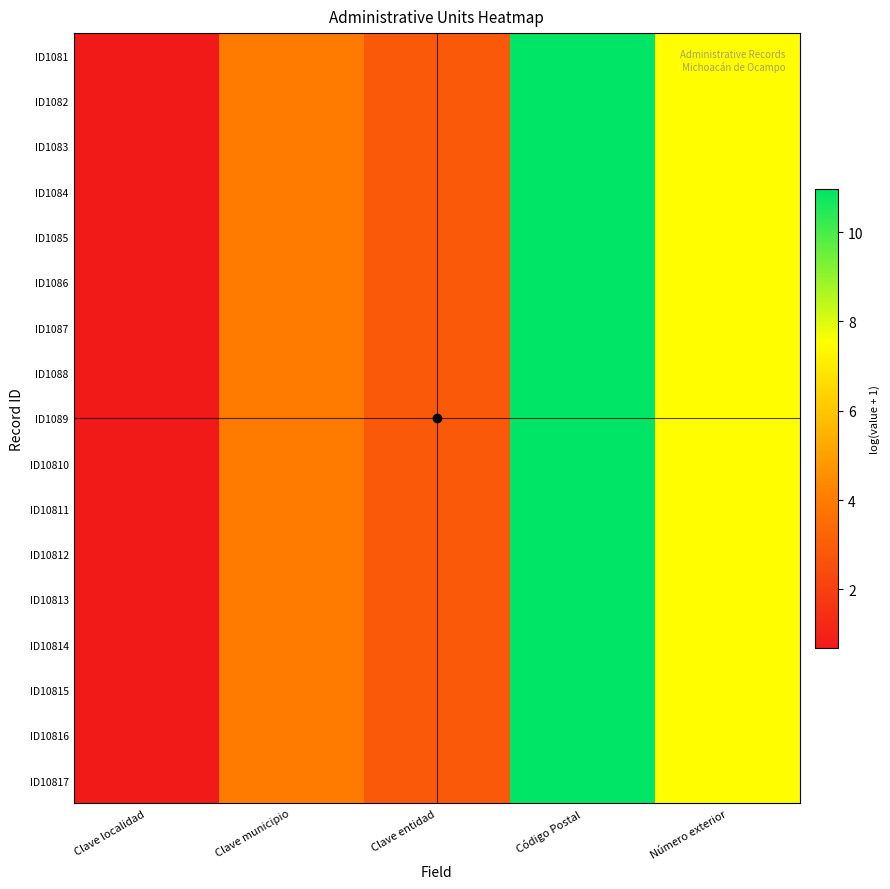

Reading right to left, list all the values displayed in this chart.

ID1081: Número exterior=7.5	Código Postal=11.0	Clave entidad=2.8	Clave municipio=4.0	Clave localidad=0.7
ID1082: Número exterior=7.5	Código Postal=11.0	Clave entidad=2.8	Clave municipio=4.0	Clave localidad=0.7
ID1083: Número exterior=7.5	Código Postal=11.0	Clave entidad=2.8	Clave municipio=4.0	Clave localidad=0.7
ID1084: Número exterior=7.5	Código Postal=11.0	Clave entidad=2.8	Clave municipio=4.0	Clave localidad=0.7
ID1085: Número exterior=7.5	Código Postal=11.0	Clave entidad=2.8	Clave municipio=4.0	Clave localidad=0.7
ID1086: Número exterior=7.5	Código Postal=11.0	Clave entidad=2.8	Clave municipio=4.0	Clave localidad=0.7
ID1087: Número exterior=7.5	Código Postal=11.0	Clave entidad=2.8	Clave municipio=4.0	Clave localidad=0.7
ID1088: Número exterior=7.5	Código Postal=11.0	Clave entidad=2.8	Clave municipio=4.0	Clave localidad=0.7
ID1089: Número exterior=7.5	Código Postal=11.0	Clave entidad=2.8	Clave municipio=4.0	Clave localidad=0.7
ID10810: Número exterior=7.5	Código Postal=11.0	Clave entidad=2.8	Clave municipio=4.0	Clave localidad=0.7
ID10811: Número exterior=7.5	Código Postal=11.0	Clave entidad=2.8	Clave municipio=4.0	Clave localidad=0.7
ID10812: Número exterior=7.5	Código Postal=11.0	Clave entidad=2.8	Clave municipio=4.0	Clave localidad=0.7
ID10813: Número exterior=7.5	Código Postal=11.0	Clave entidad=2.8	Clave municipio=4.0	Clave localidad=0.7
ID10814: Número exterior=7.5	Código Postal=11.0	Clave entidad=2.8	Clave municipio=4.0	Clave localidad=0.7
ID10815: Número exterior=7.5	Código Postal=11.0	Clave entidad=2.8	Clave municipio=4.0	Clave localidad=0.7
ID10816: Número exterior=7.5	Código Postal=11.0	Clave entidad=2.8	Clave municipio=4.0	Clave localidad=0.7
ID10817: Número exterior=7.5	Código Postal=11.0	Clave entidad=2.8	Clave municipio=4.0	Clave localidad=0.7